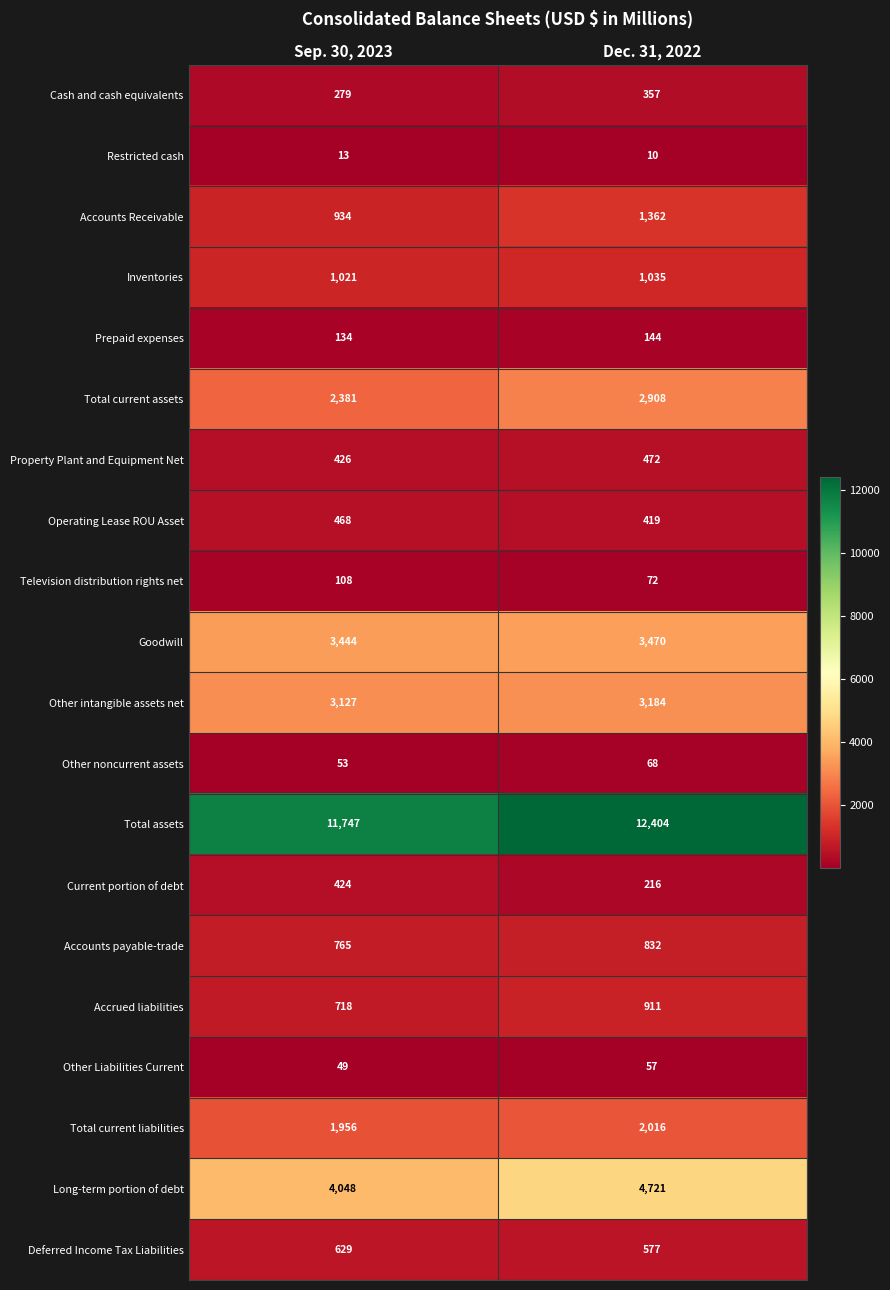

How many data points does each series have?

2